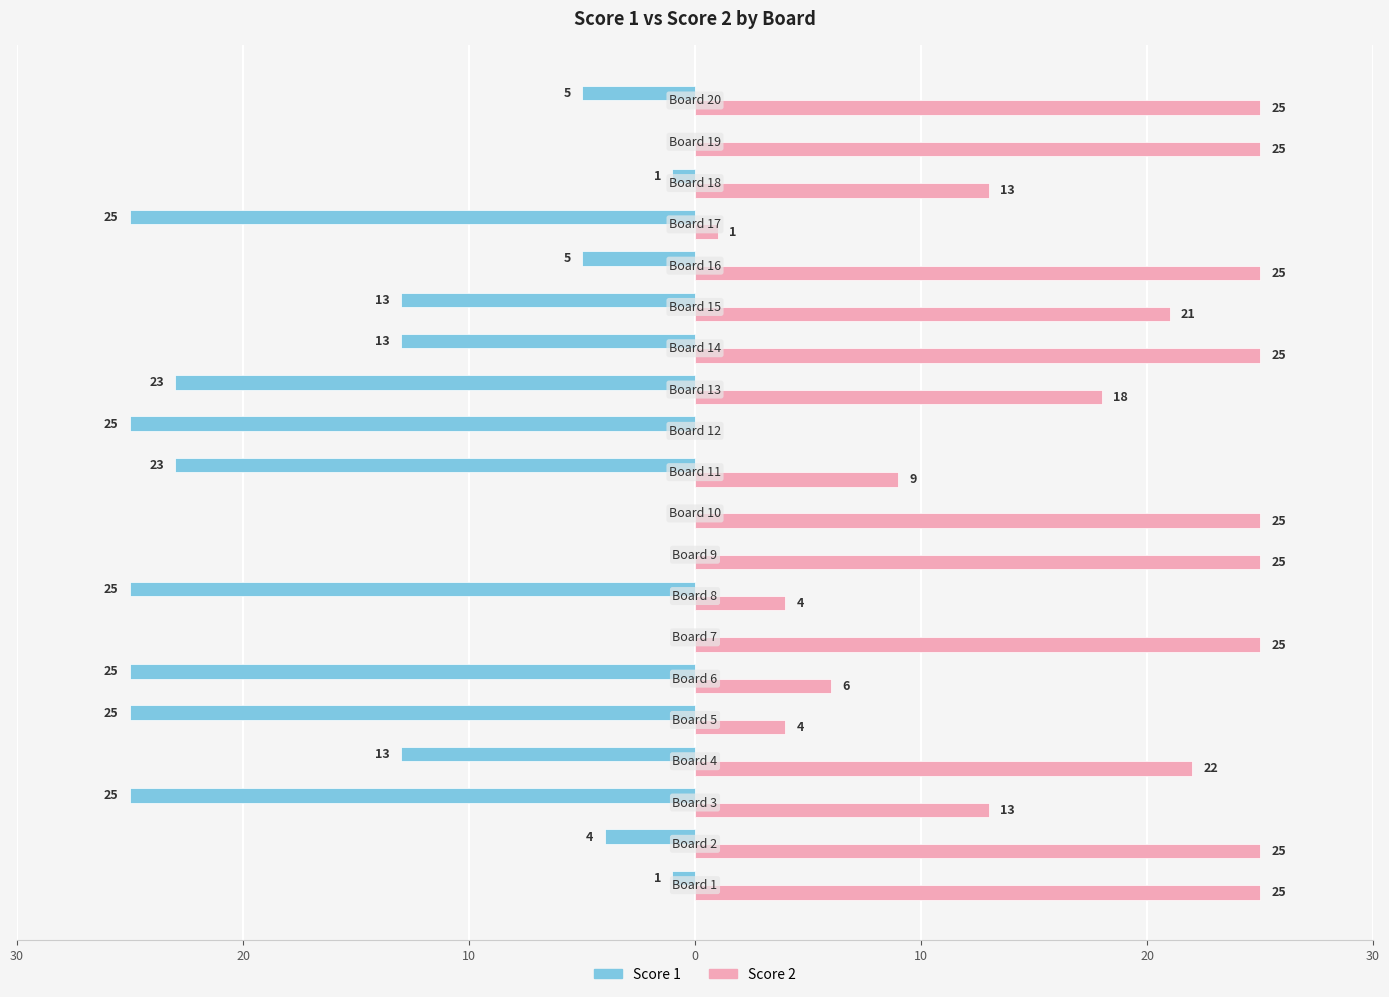

What is the value of the Score 2 bar at the 9th from the left?

25